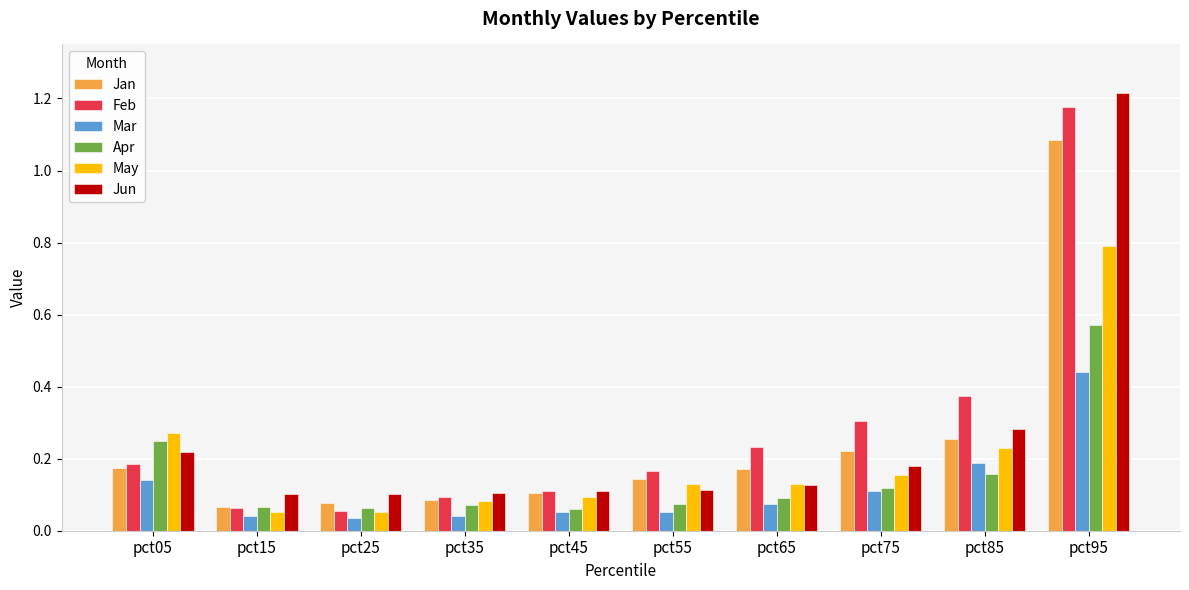

What is the difference between the highest and lowest values at pct95?

0.8